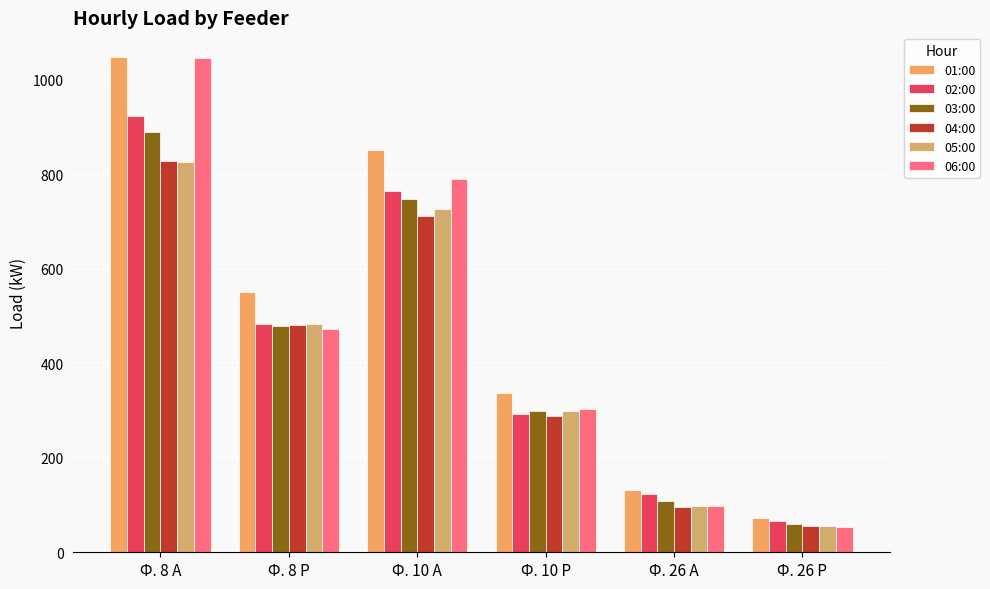

Which series has the largest total across all categories?

01:00